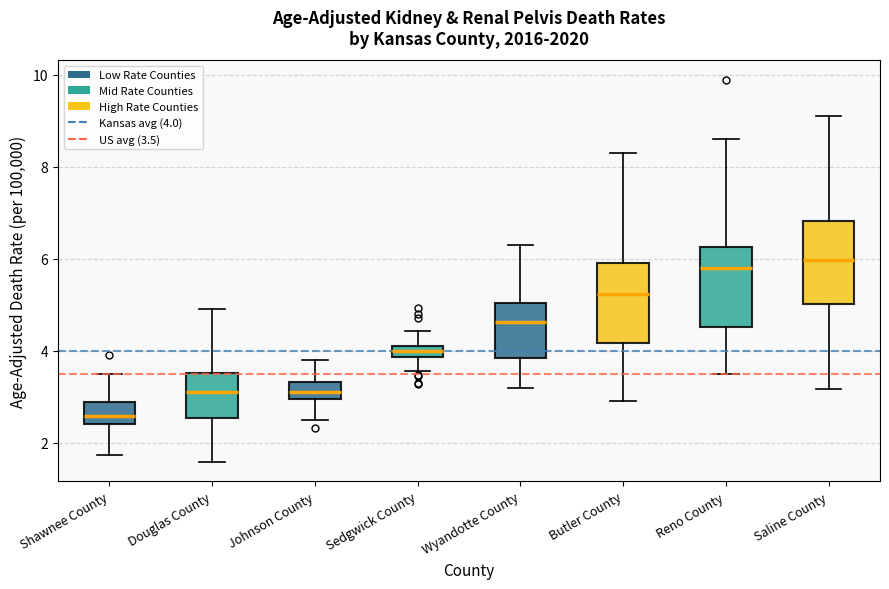

Where does the median line of the box for Reno County sit on the y-axis? The values are not printed on the chart, so give them approximately, as read against the axis.

5.8